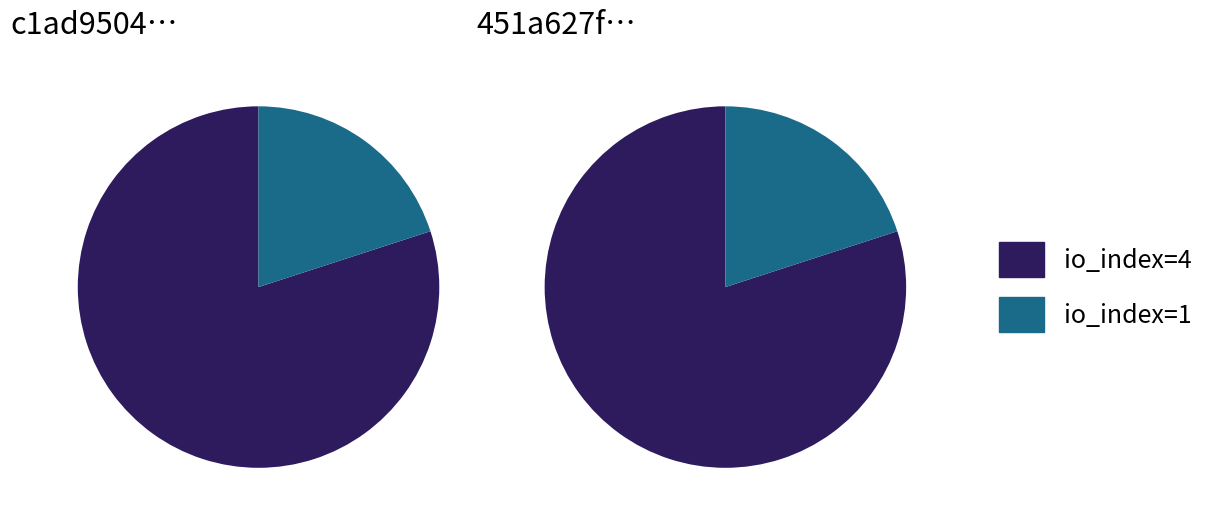

How many slices are in this pie chart?

2